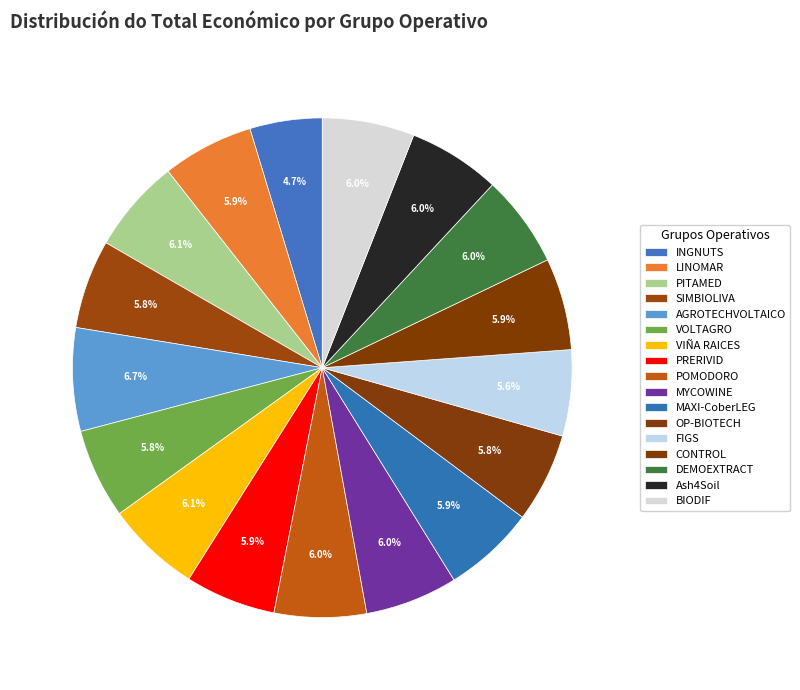

Is it true that MAXI-CoberLEG is 14% of the pie?

False